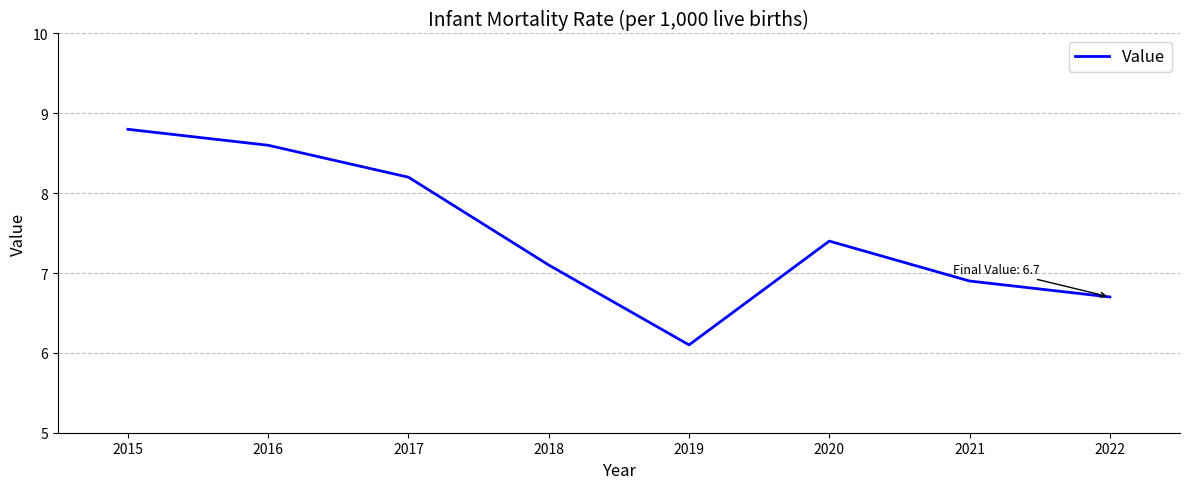

What is the ratio of the value at 2019 to the value at 2016?

0.7